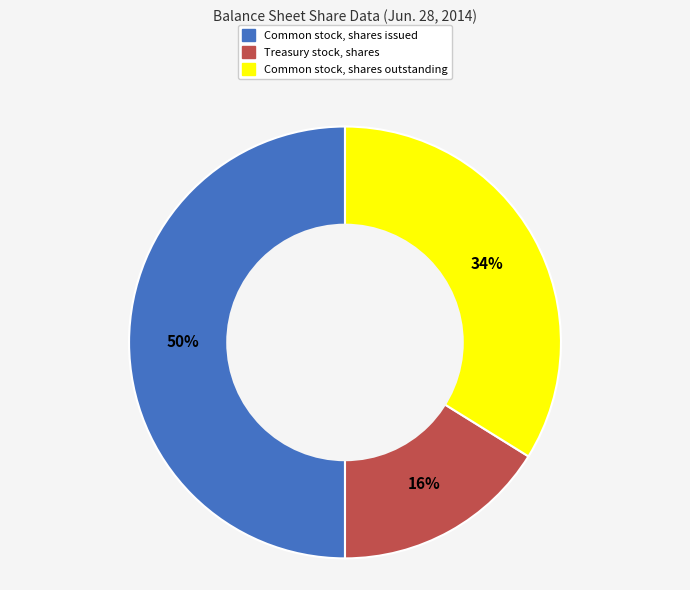

What is the largest slice in the pie chart?

Common stock, shares issued